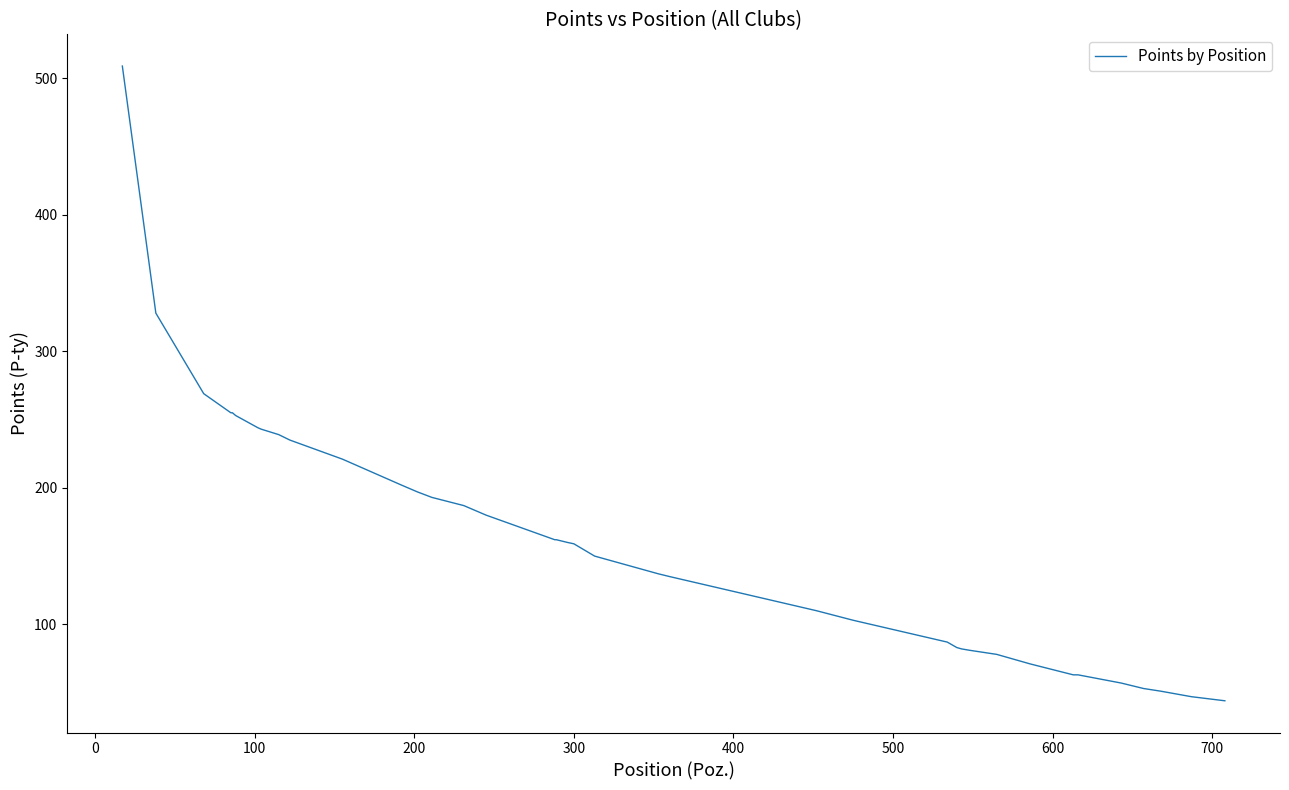

What is the label of the 32nd point from the right?

700